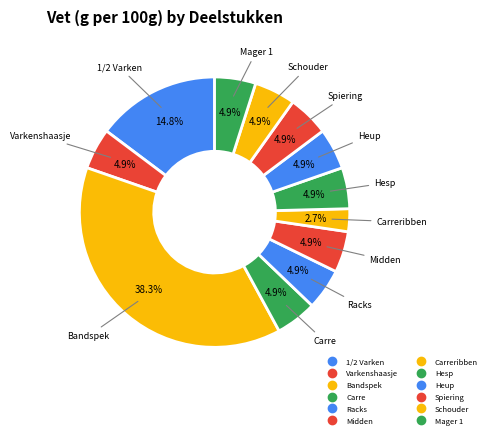

How many segments does this pie chart have?

12